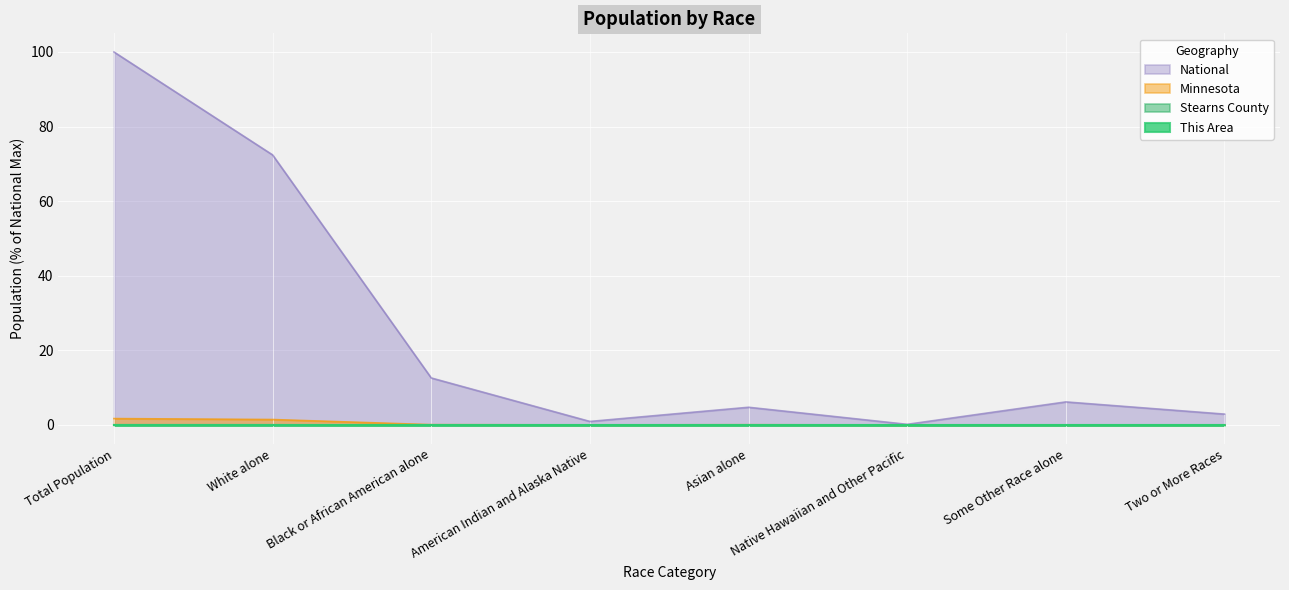

Between Black or African American alone and Two or More Races, which series saw the biggest shift?

National